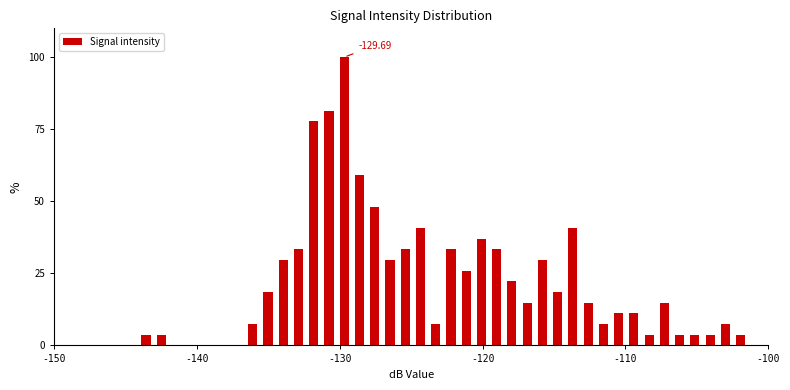

Read against the x-axis, roughly where is the centre of the tallest bar?

-130